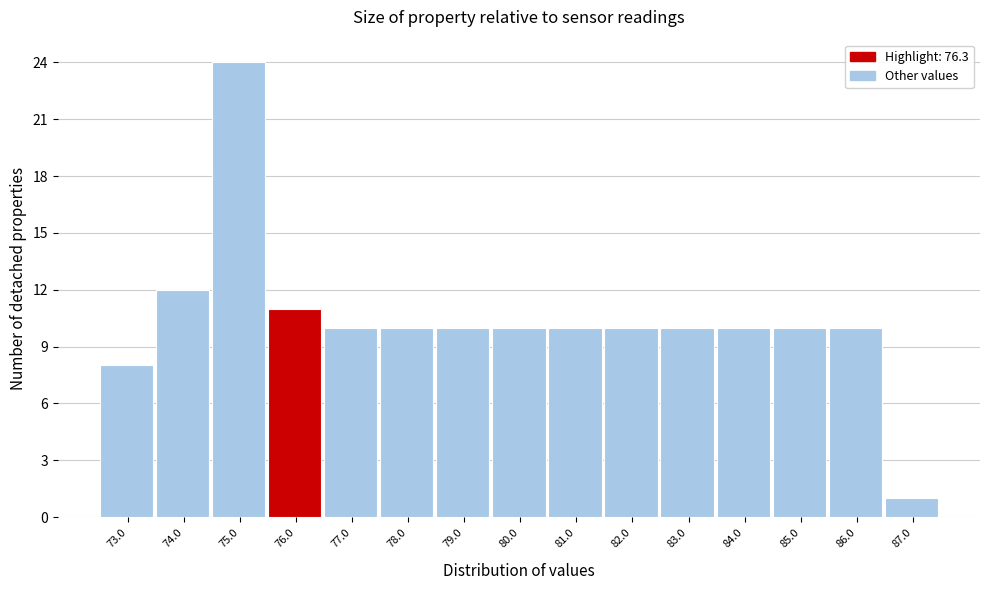

Reading left to right, transcribe all the data shown in this chart.

8	12	24	11	10	10	10	10	10	10	10	10	10	10	1